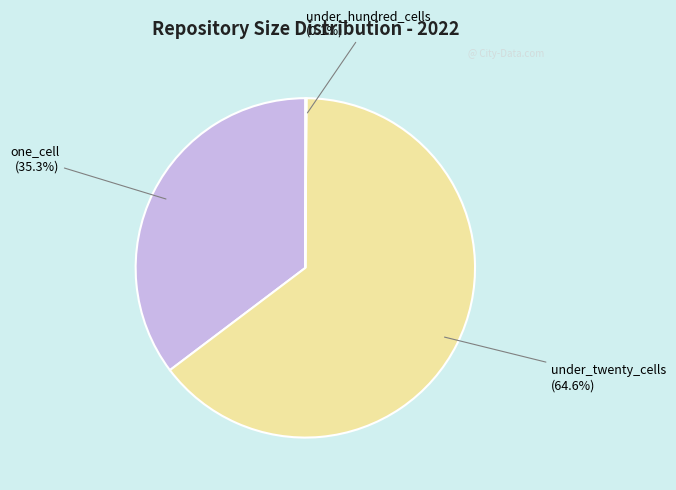

Which slice is the largest?

under_twenty_cells